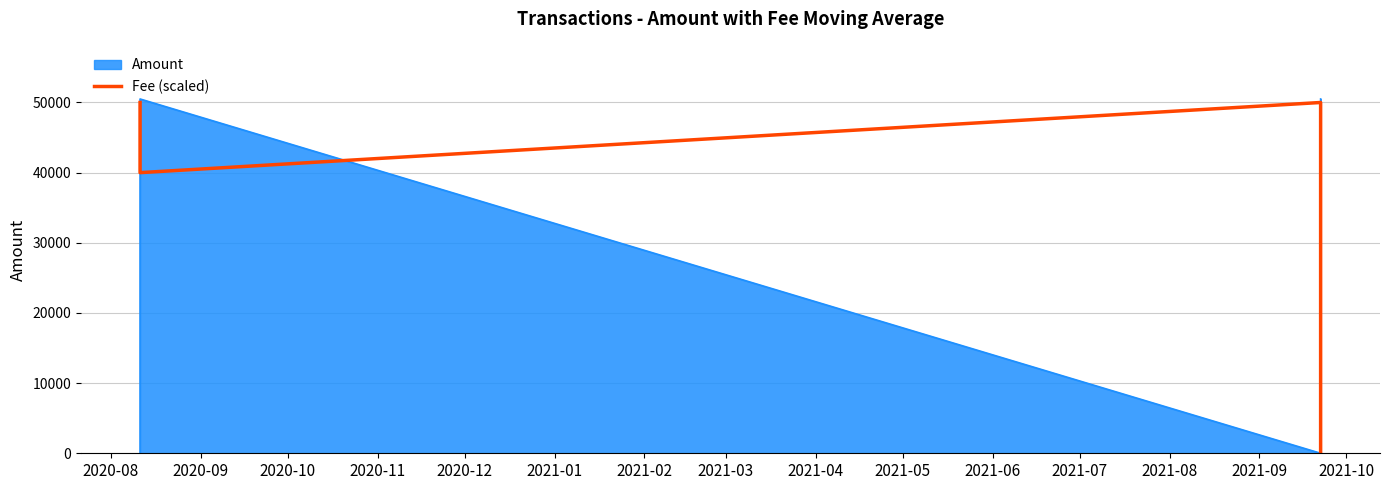

Is it true that Amount equals 0.3 at 2020-10?

False